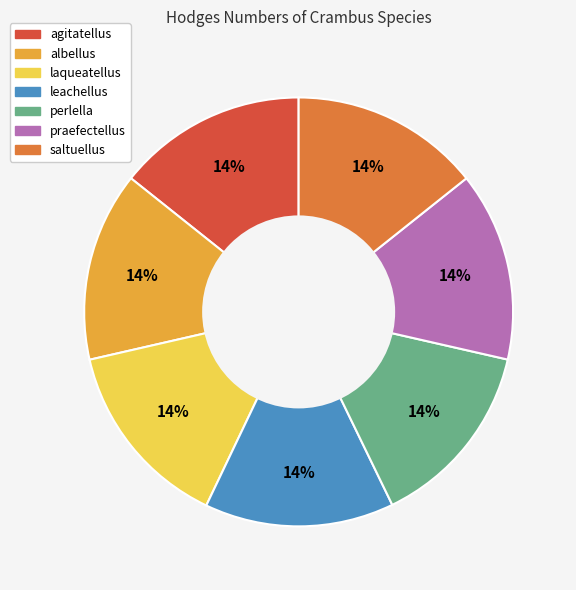

What is the ratio of the value at albellus to the value at laqueatellus?

1.0